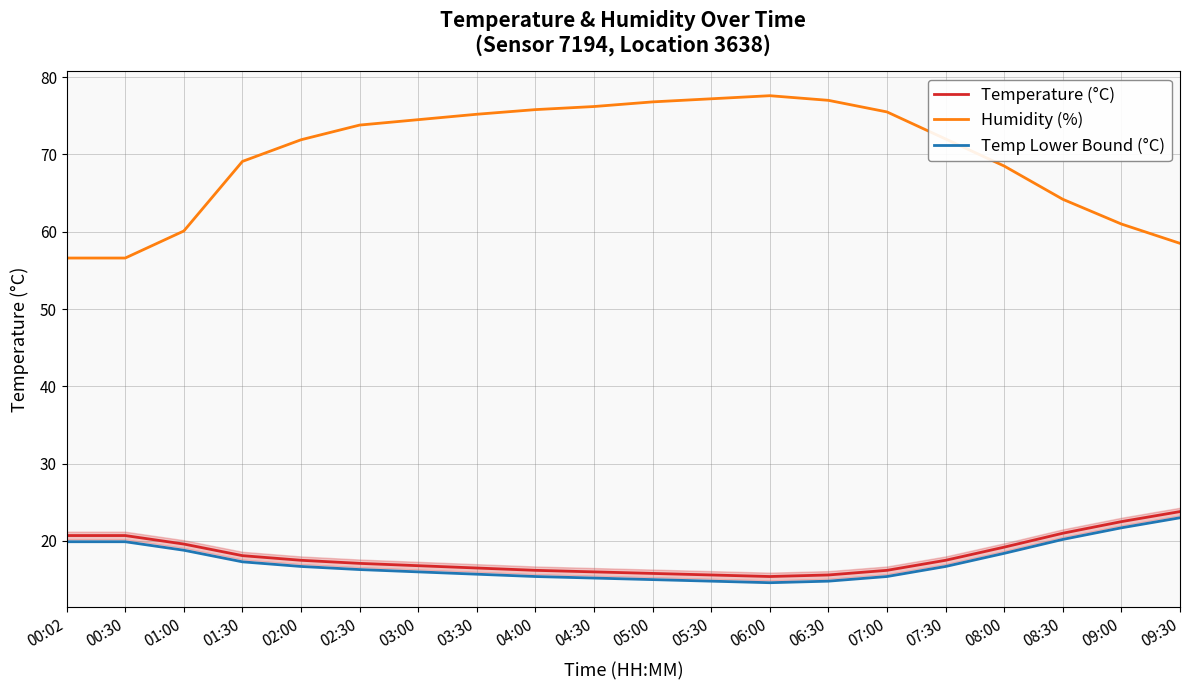

True or false: Temp Lower Bound (°C) has more than 0 interior local peaks.

False